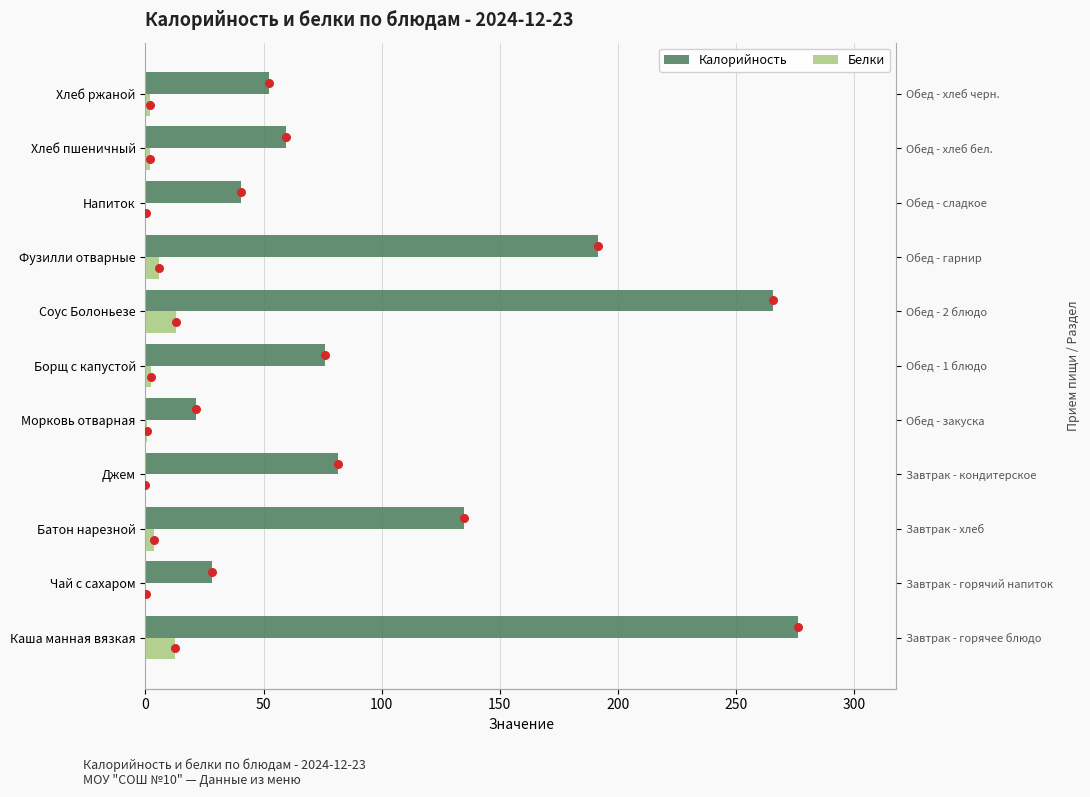

What are all the series names shown in the legend?

Калорийность, Белки